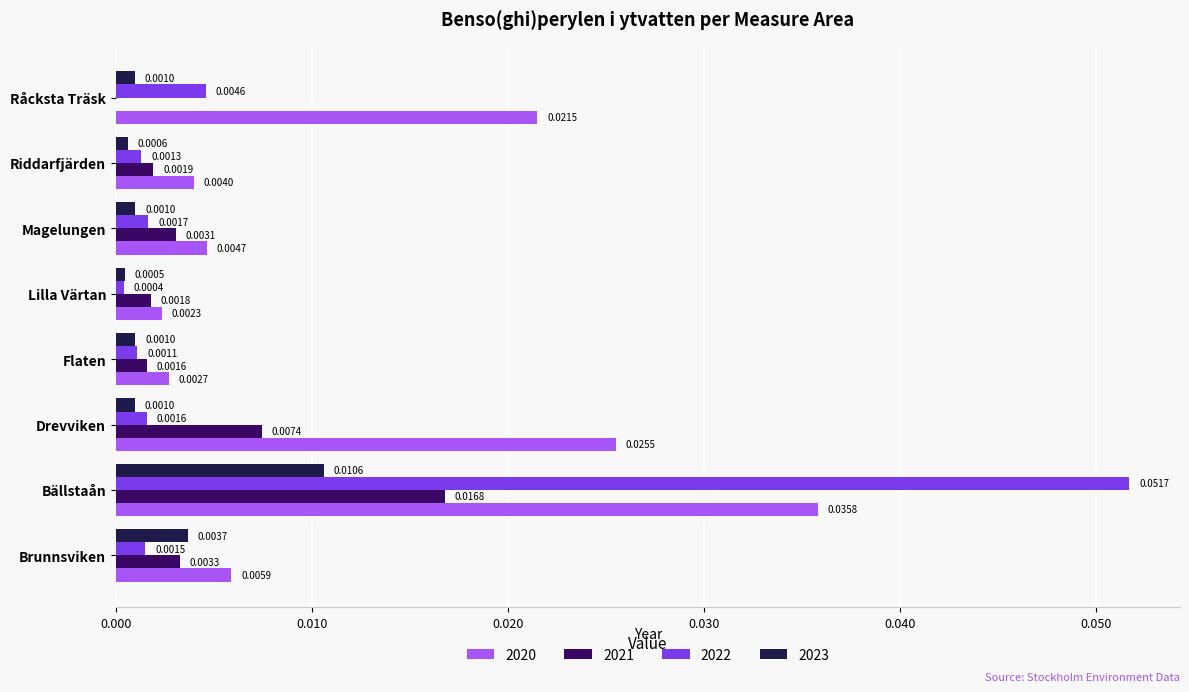

Between Lilla Värtan and Magelungen, which series saw the biggest shift?

2020